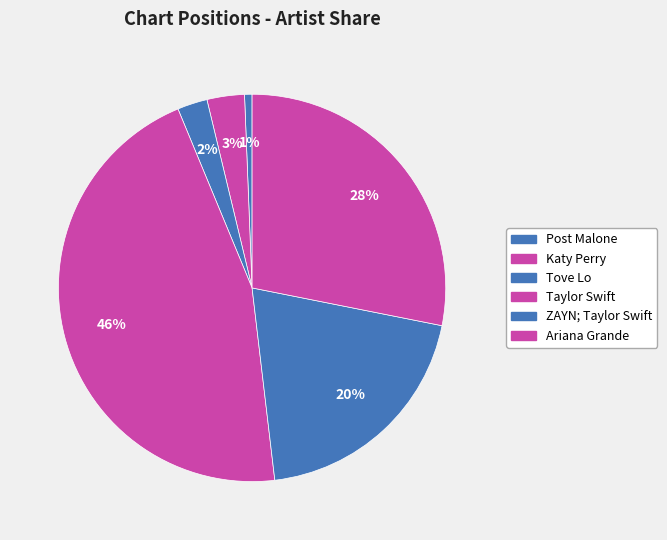

Is there any slice that represents more than half of the pie?

No